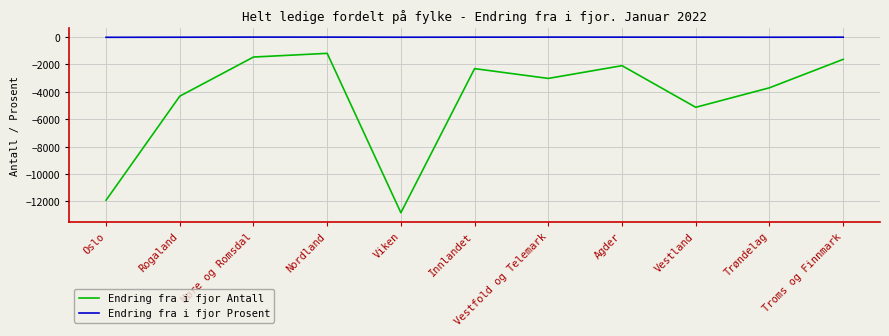

In Endring fra i fjor Antall, how many points are higher than both neighbors (excluding endpoints)?

3